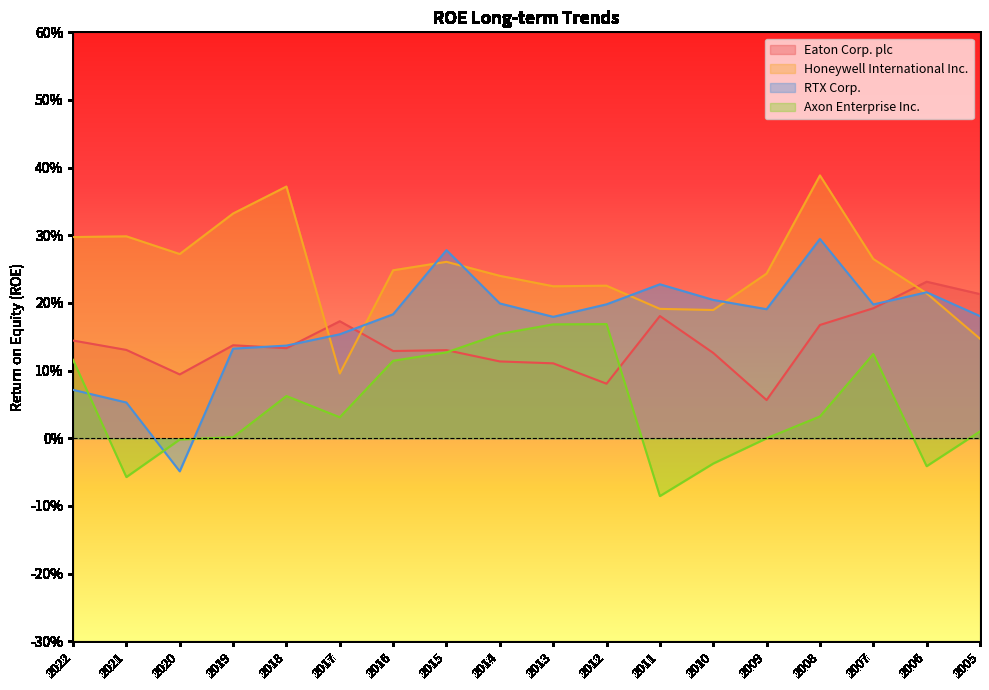

Which has a higher value, 2007 or 2021?

2007